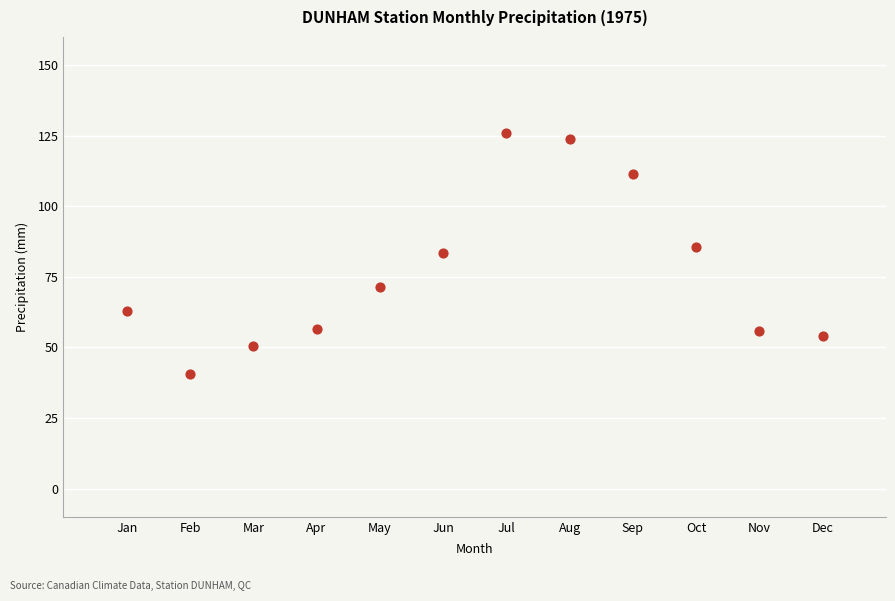

What is the average Y value?

76.8